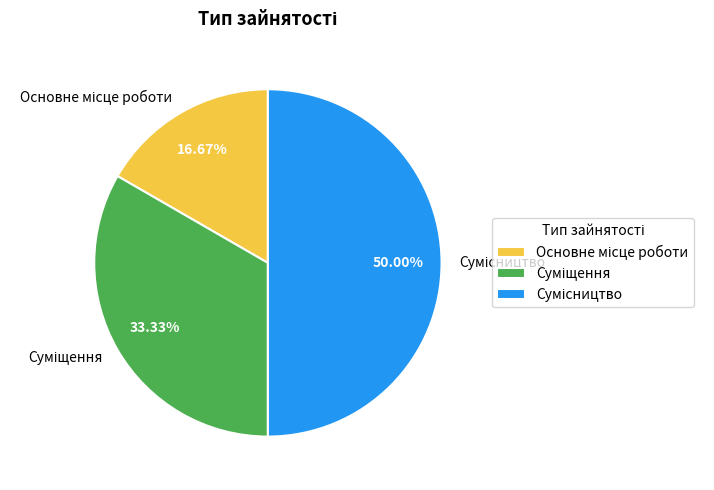

How many slices are in this pie chart?

3